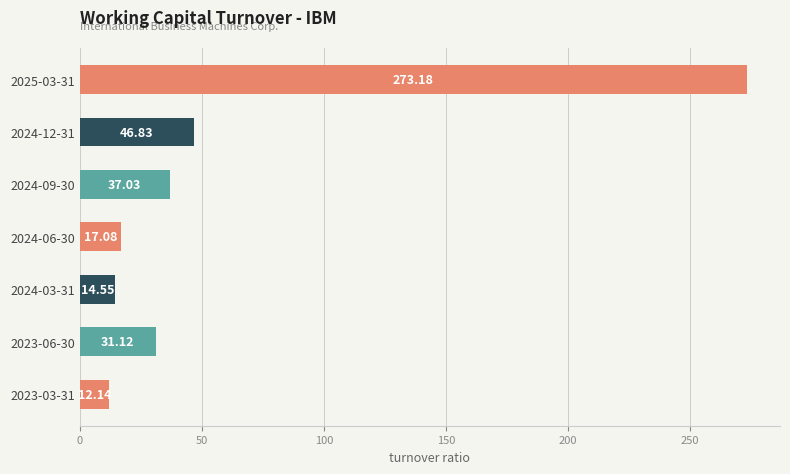

How many data points are less than 31?

3